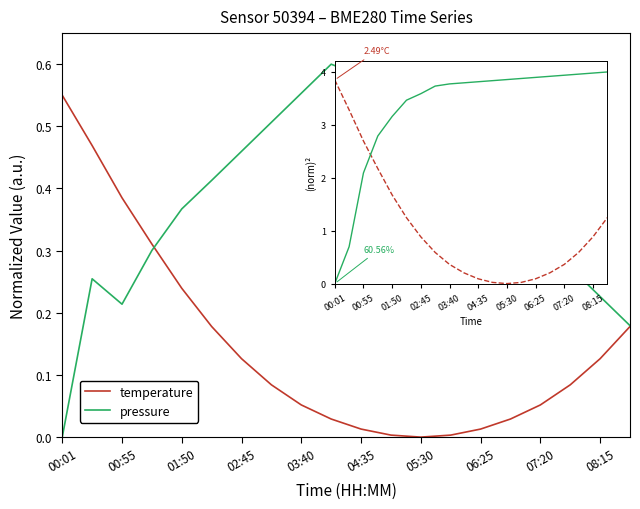

List the series in order of their overall mean, lowest first.

temperature, pressure